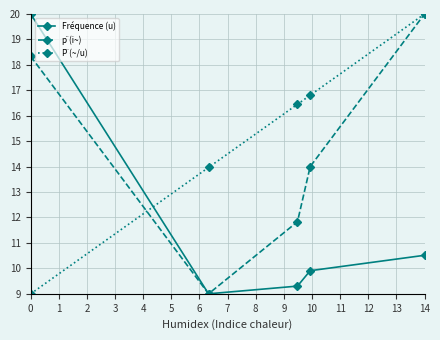

At how many categories does at least one series exceed 15?

4